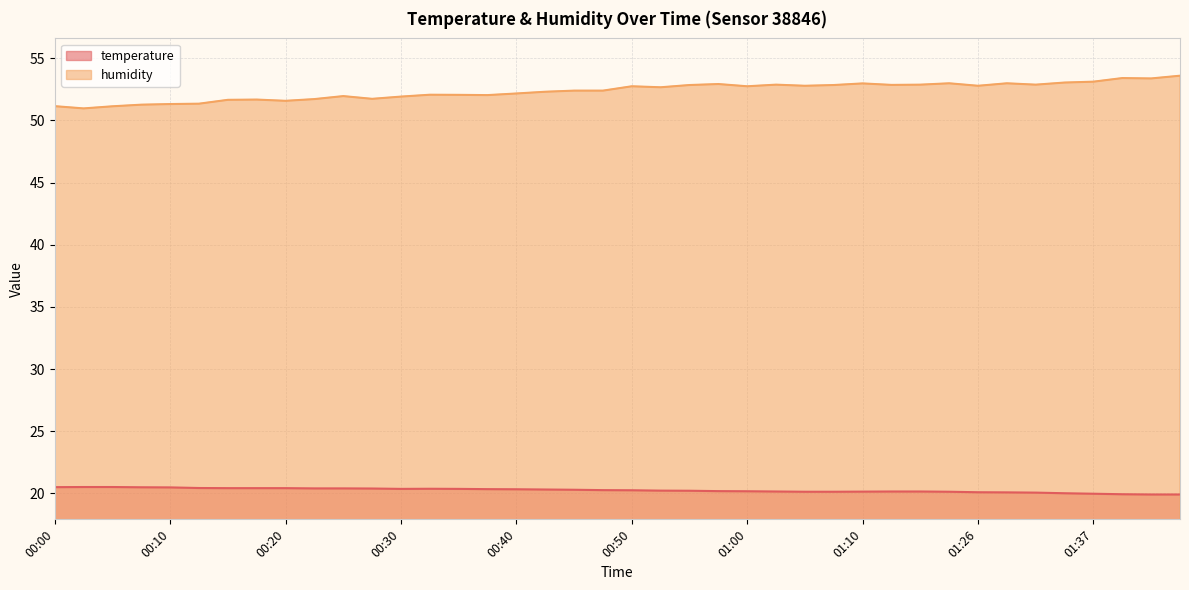

How many data points in humidity are above 52?

27